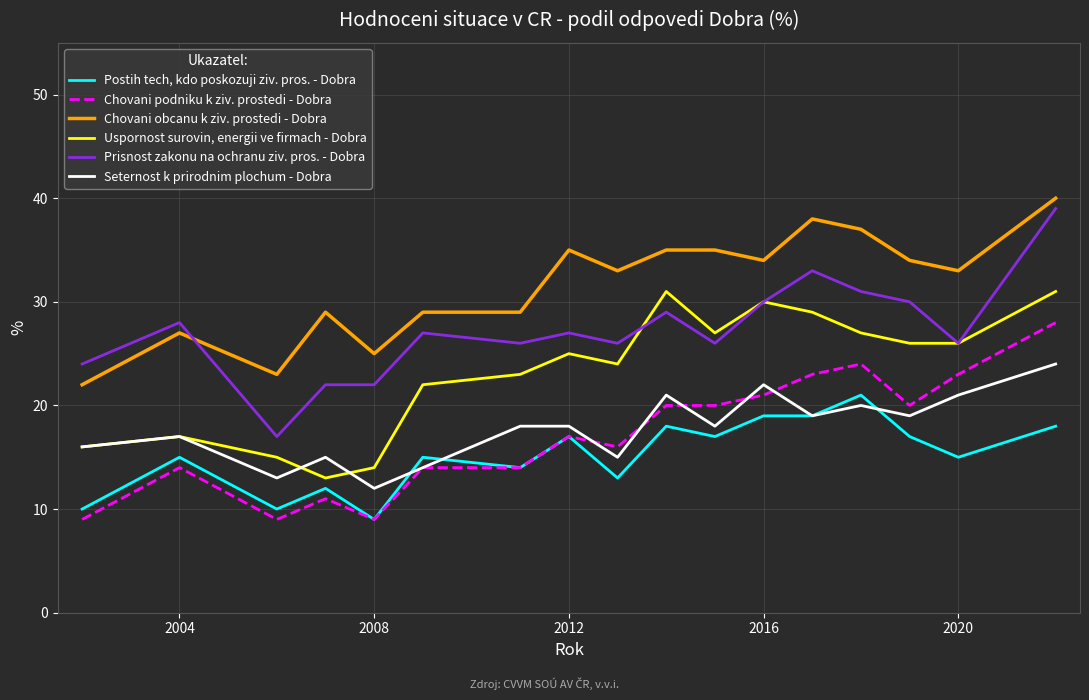

Rank the series by their maximum value, from lowest to highest.

Postih tech, kdo poskozuji ziv. pros. - Dobra, Seternost k prirodnim plochum - Dobra, Chovani podniku k ziv. prostedi - Dobra, Uspornost surovin, energii ve firmach - Dobra, Prisnost zakonu na ochranu ziv. pros. - Dobra, Chovani obcanu k ziv. prostedi - Dobra